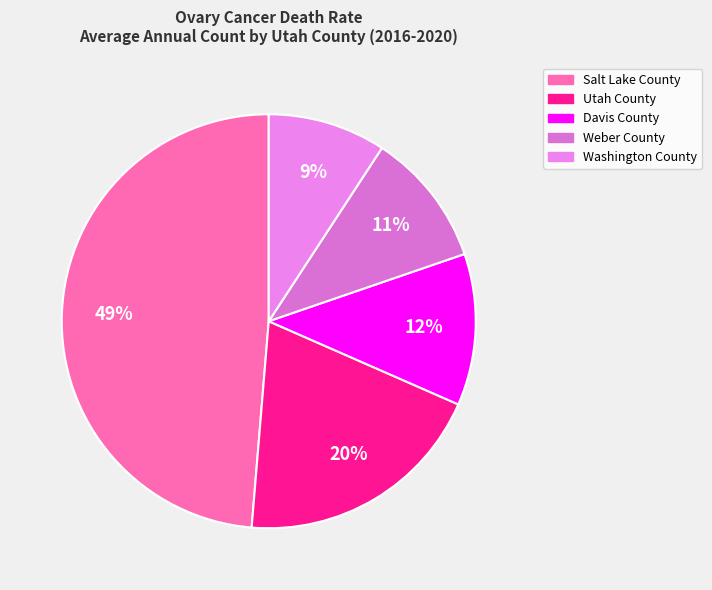

How many segments does this pie chart have?

5